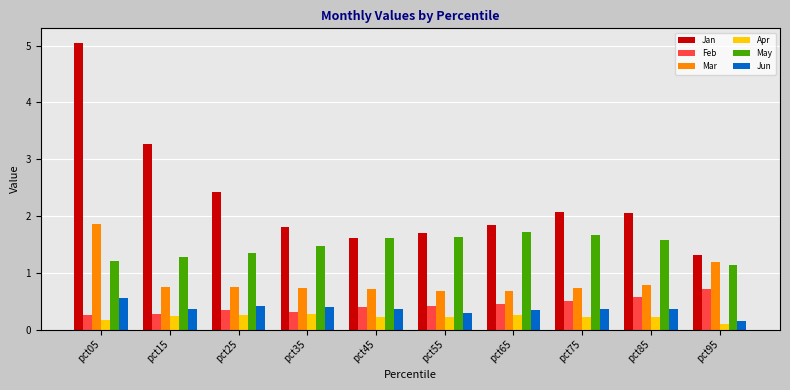

What value does the Mar series have at pct15?

0.8